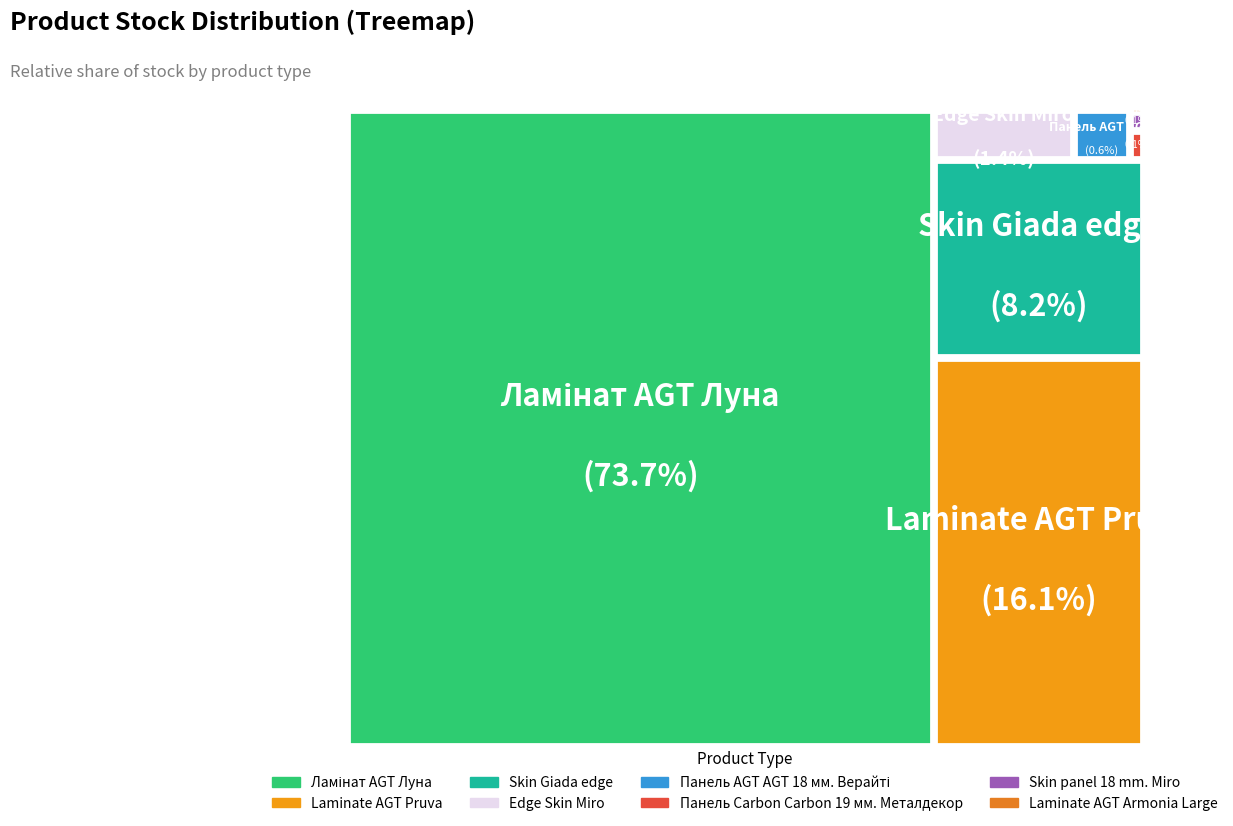

Which has a higher value, Skin Giada edge or Ламінат AGT Луна?

Ламінат AGT Луна